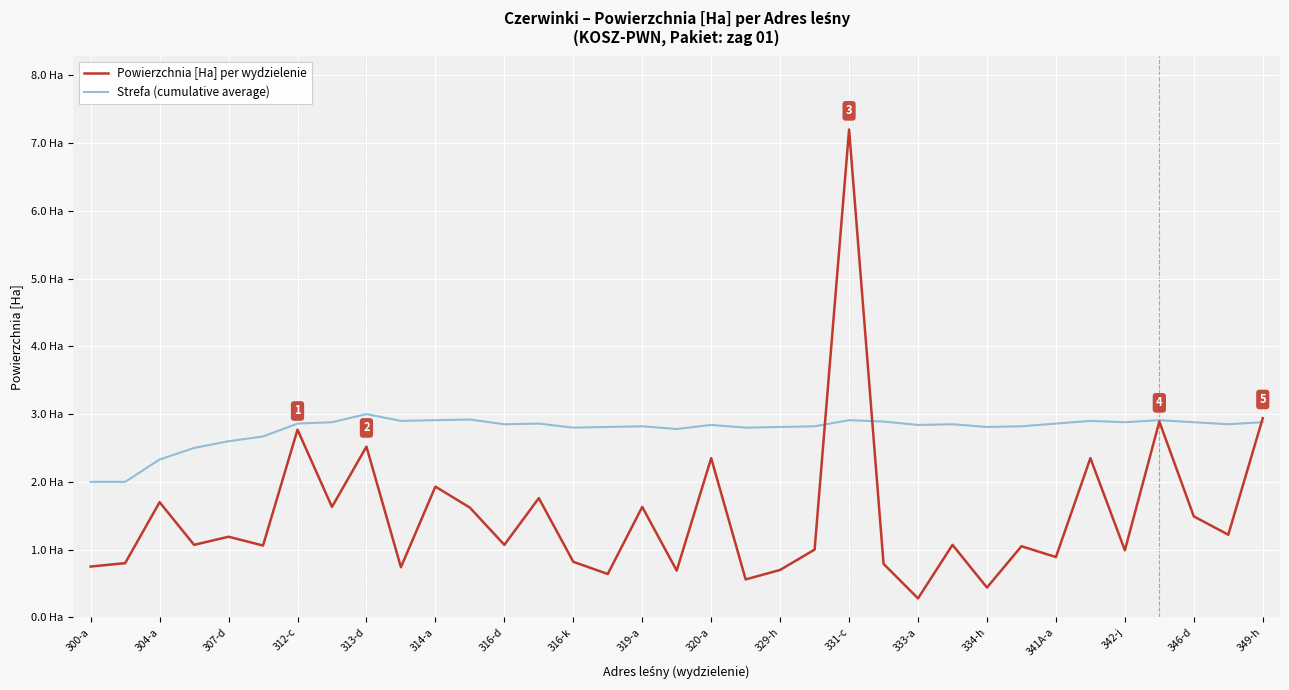

Where does the Powierzchnia [Ha] per wydzielenie series first go above 1?

304-a